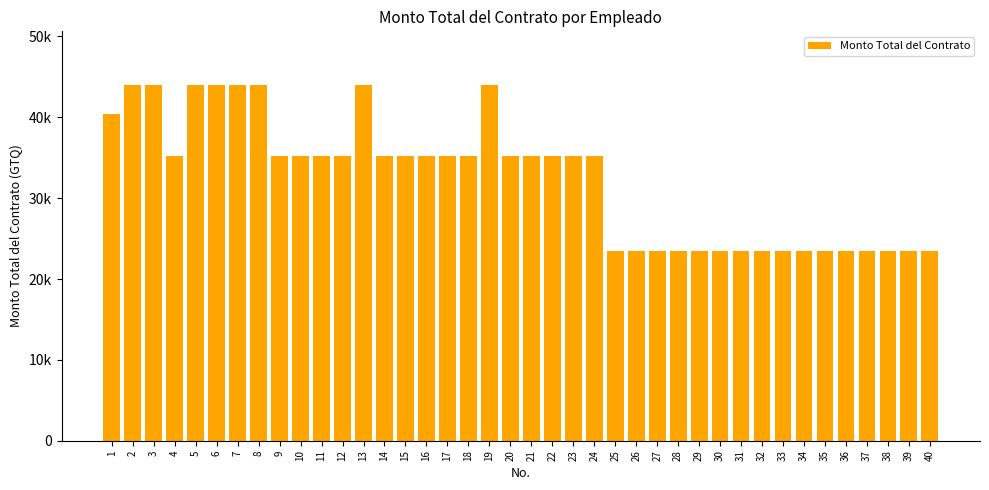

What is the sum of the values at 16 and 26?

58709.7